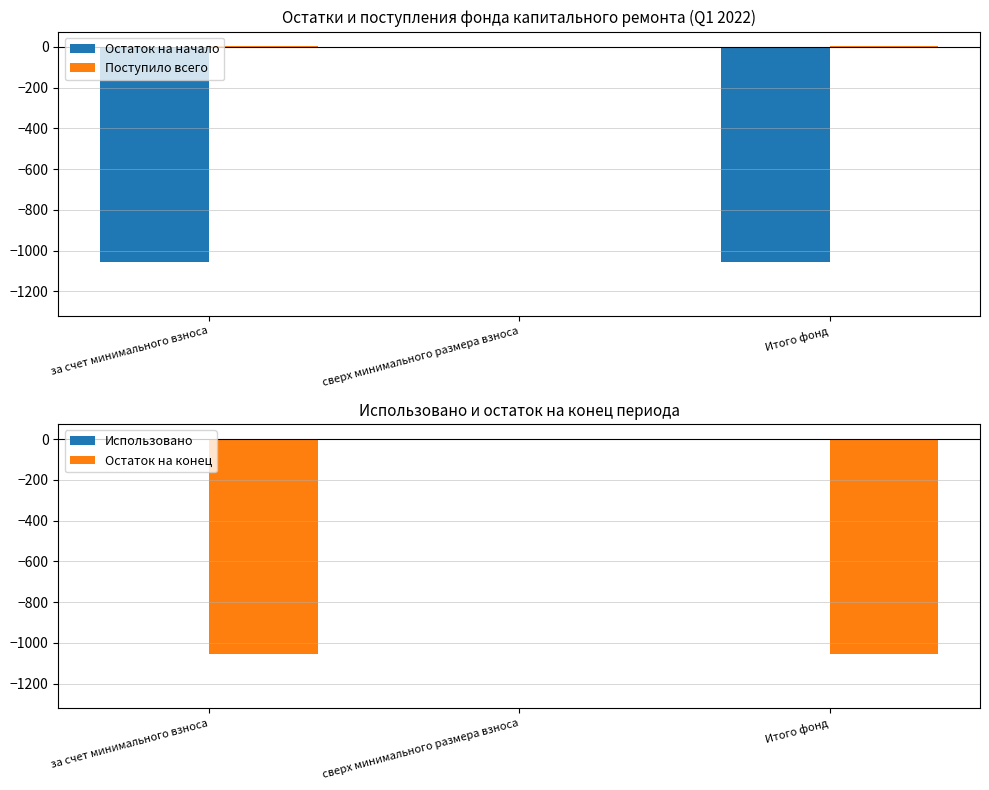

At which label does Остаток на конец first exceed -1052?

сверх минимального размера взноса